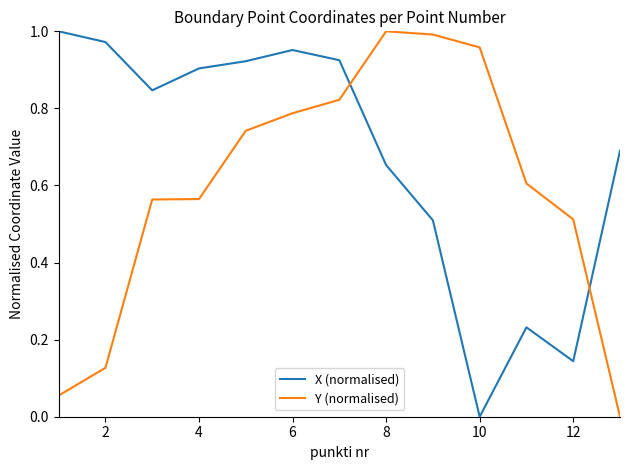

How many intersections are there between X (normalised) and Y (normalised)?

2